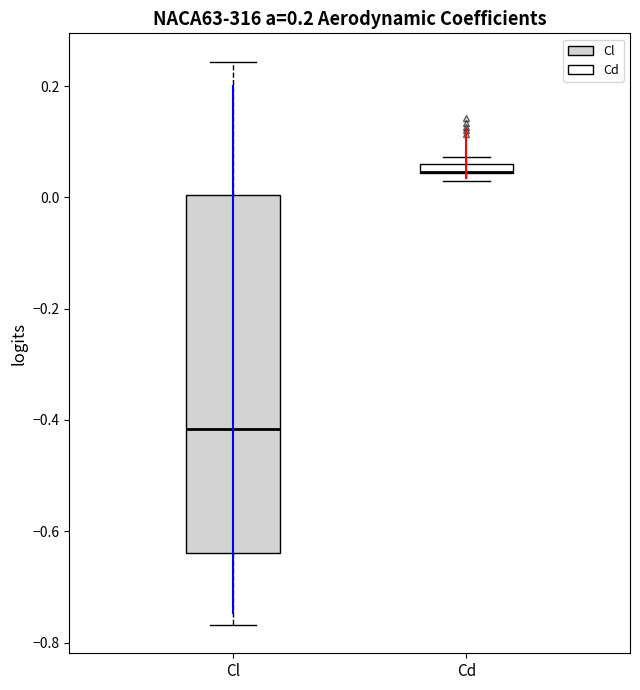

Where is the upper edge of the box for Cd on the y-axis? The values are not printed on the chart, so give them approximately, as read against the axis.

0.06